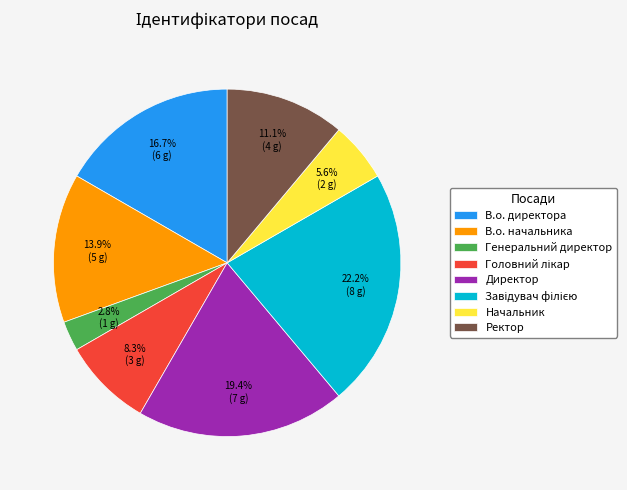

What percentage is the Директор slice, to the nearest percent?

19%